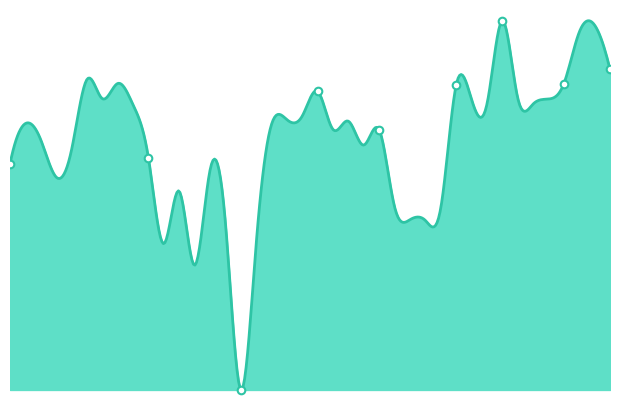

What is the ratio of the value at 2003-Q3 to the value at 1999-Q4?

3.0